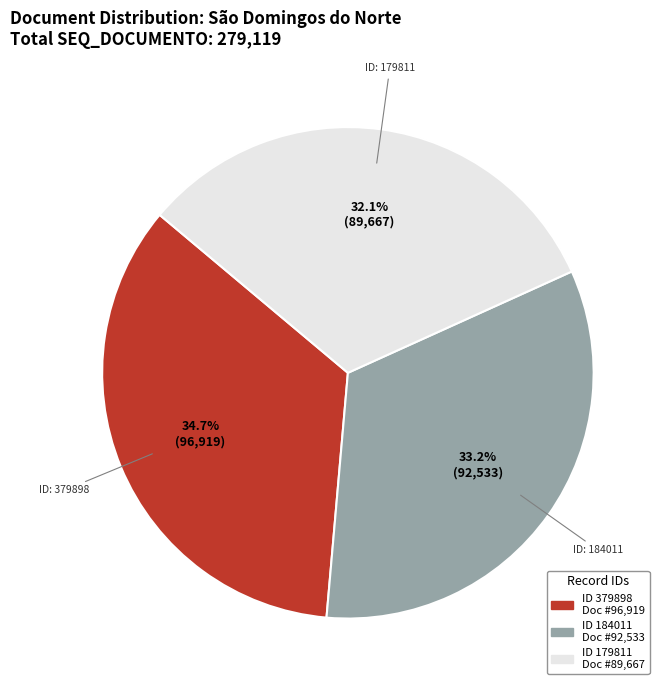

Does any single category account for the majority?

No